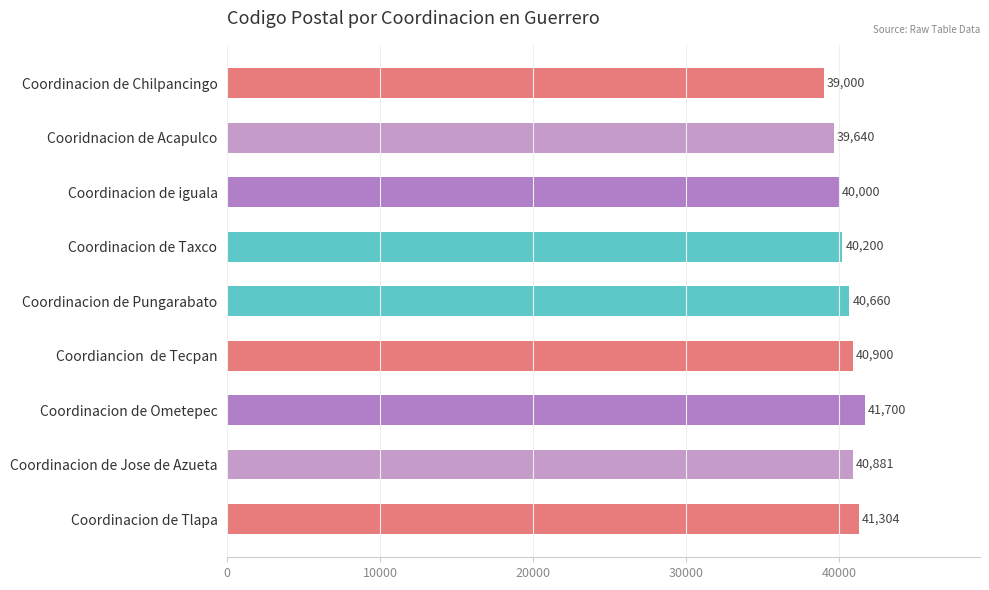

Is it true that the value at Coordinacion de Jose de Azueta is 57944?

False